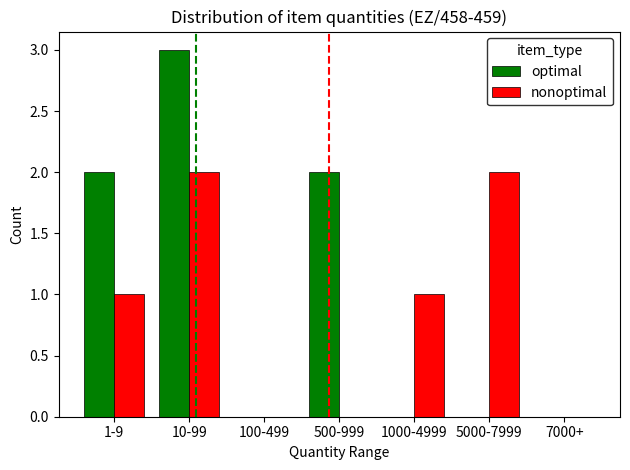

Reading right to left, extract all data points from this chart.

optimal: 0	0	0	2	0	3	2
nonoptimal: 0	2	1	0	0	2	1